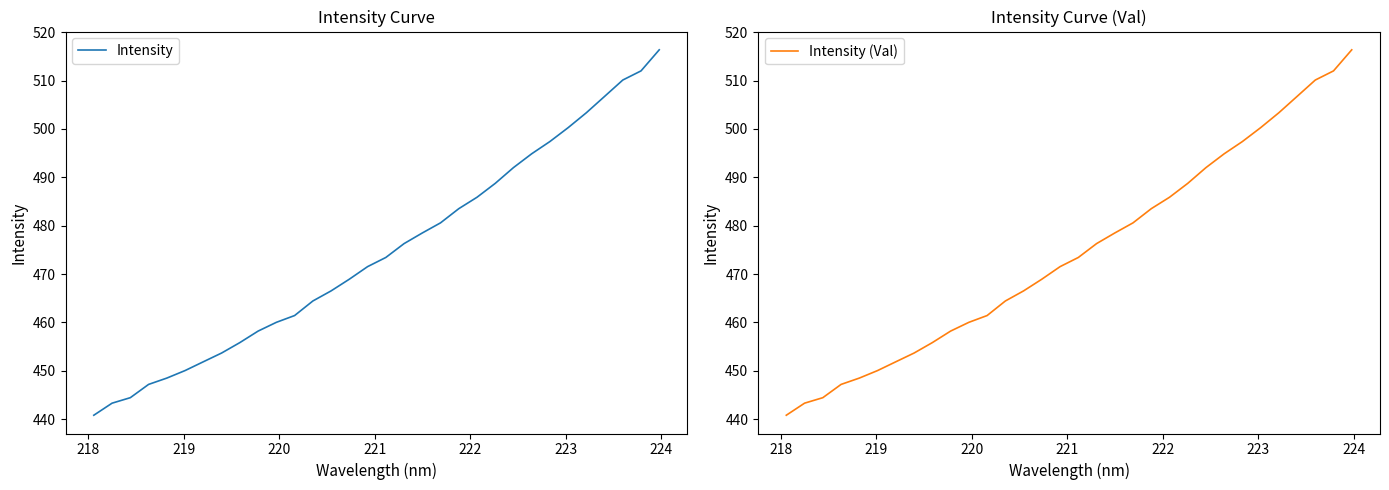

What is the highest value of the Intensity (Val) series?

516.4